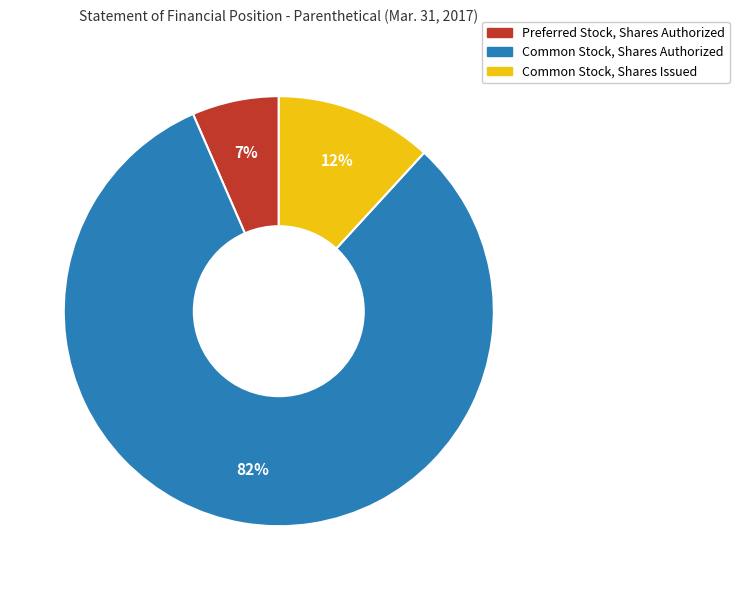

Is Preferred Stock, Shares Authorized the majority of the pie?

No